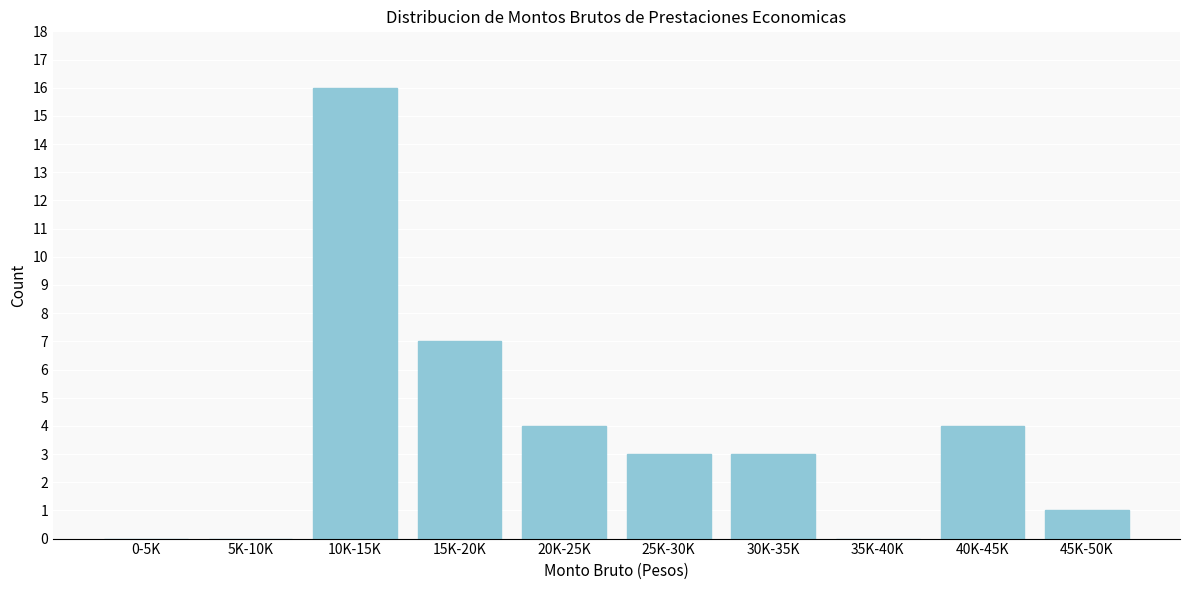

Reading left to right, what are all the values shown in this chart?

0-5K=0	5K-10K=0	10K-15K=16	15K-20K=7	20K-25K=4	25K-30K=3	30K-35K=3	35K-40K=0	40K-45K=4	45K-50K=1